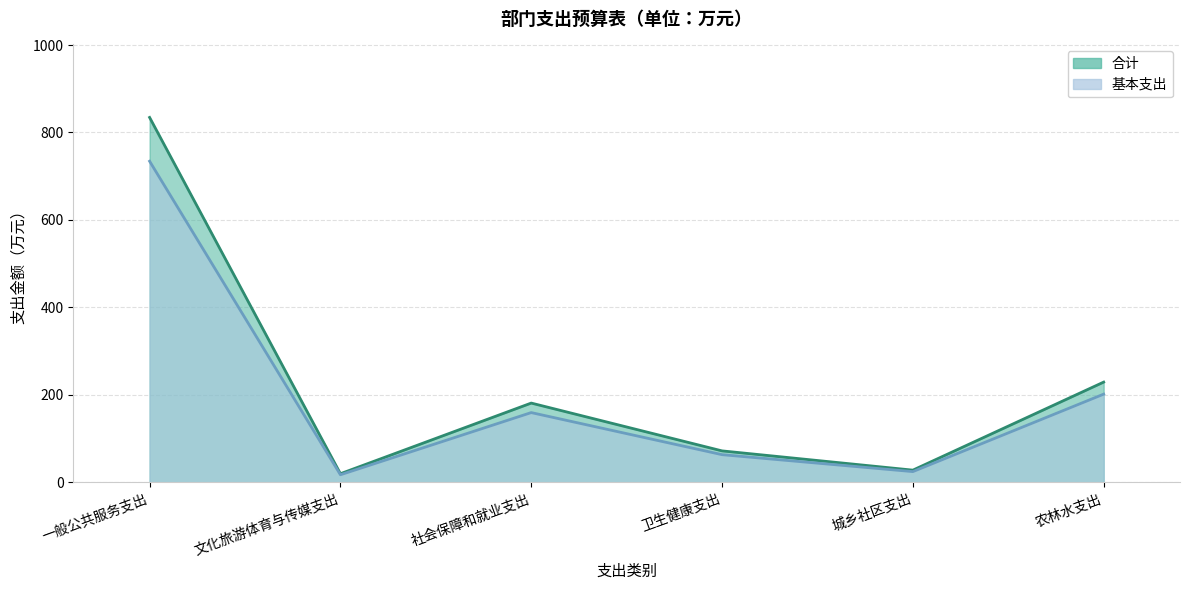

Which label corresponds to the smallest value in the chart?

文化旅游体育与传媒支出